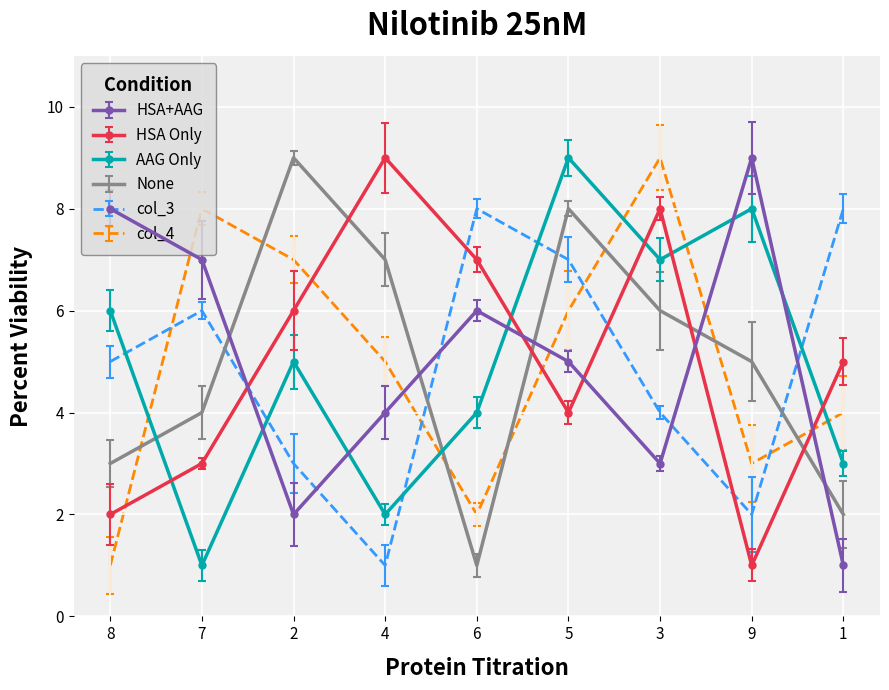

What position from the right is 3?

3